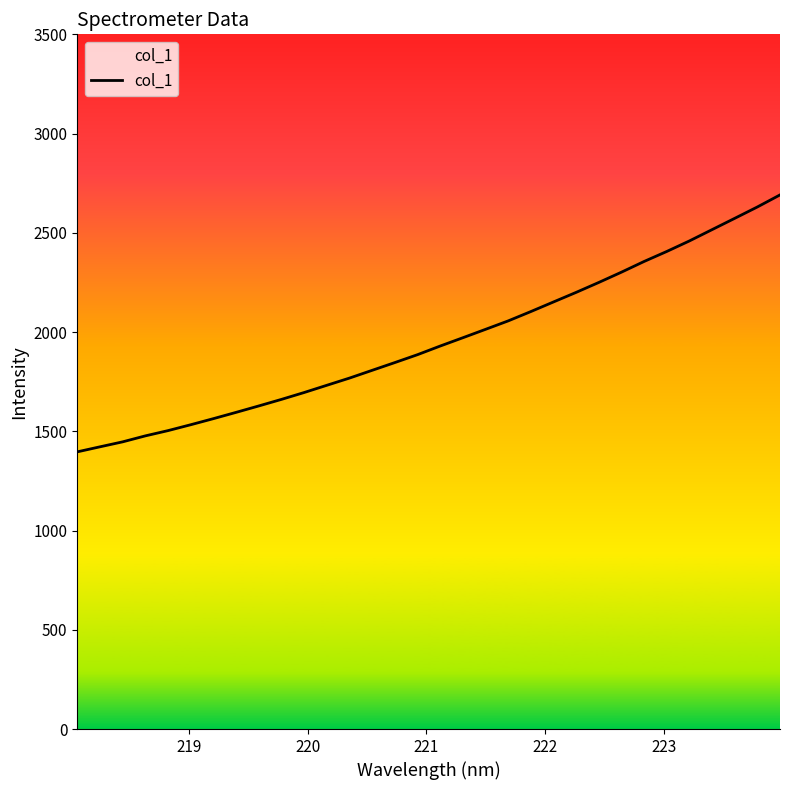

What is the smallest value displayed?

1396.5